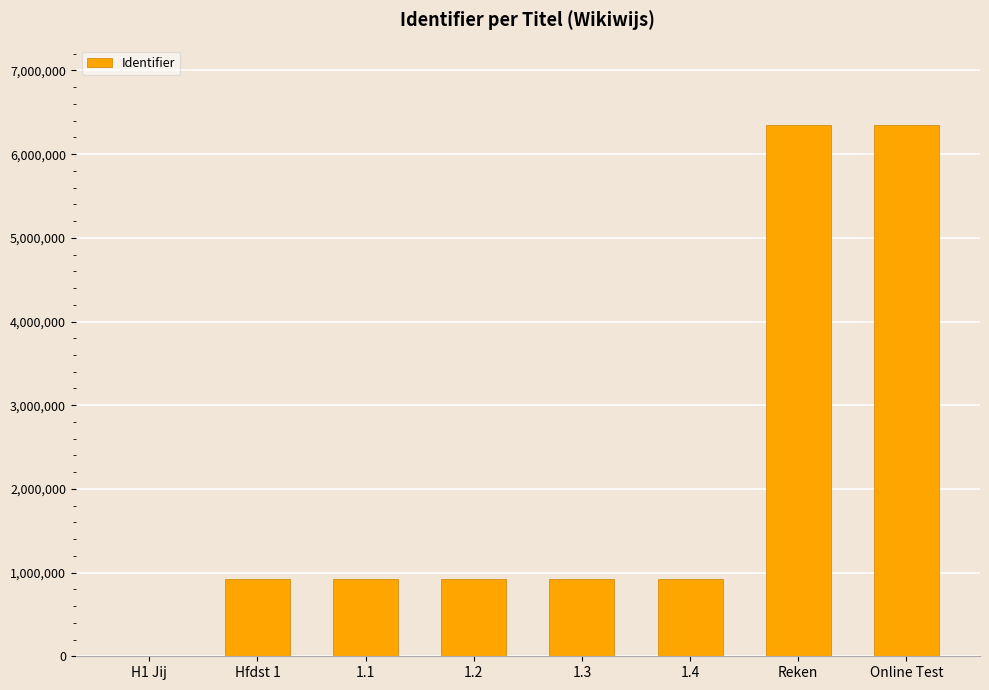

What is the average value?

2162031